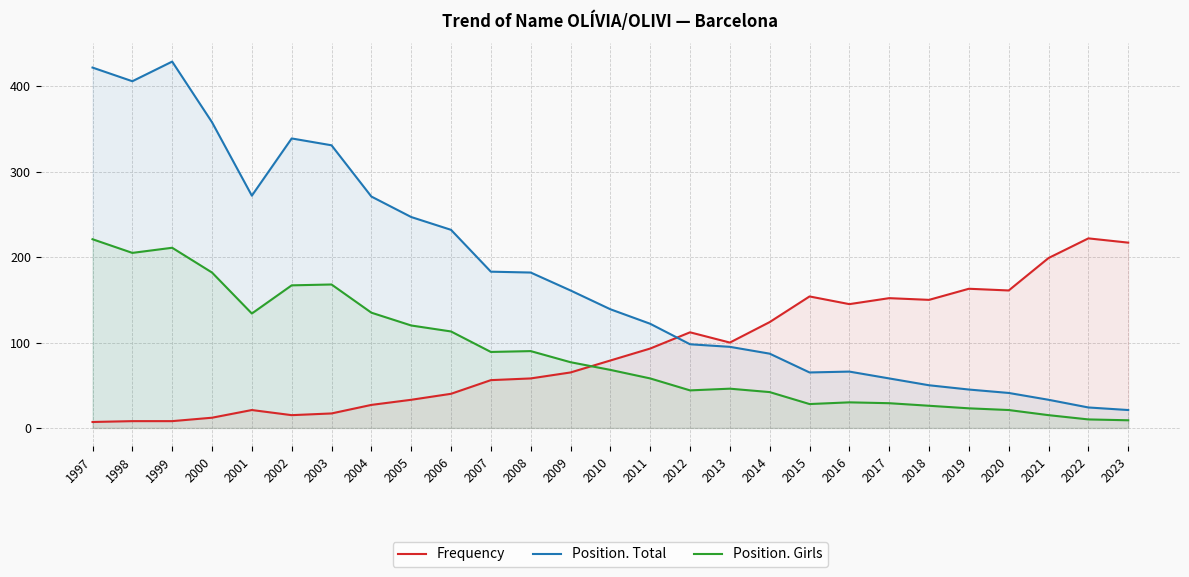

Which has a higher value, 2008 or 2018?

2018